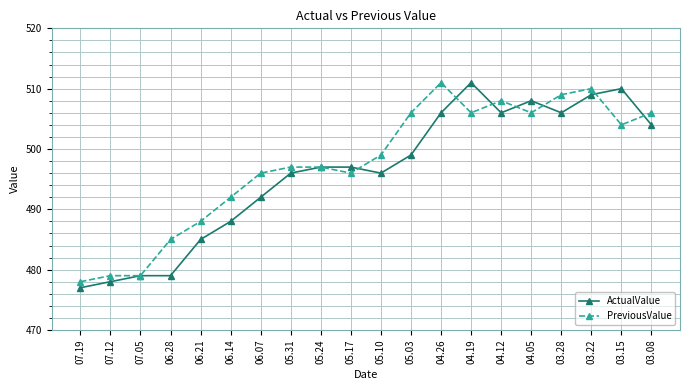

Which series has the widest spread of values?

ActualValue